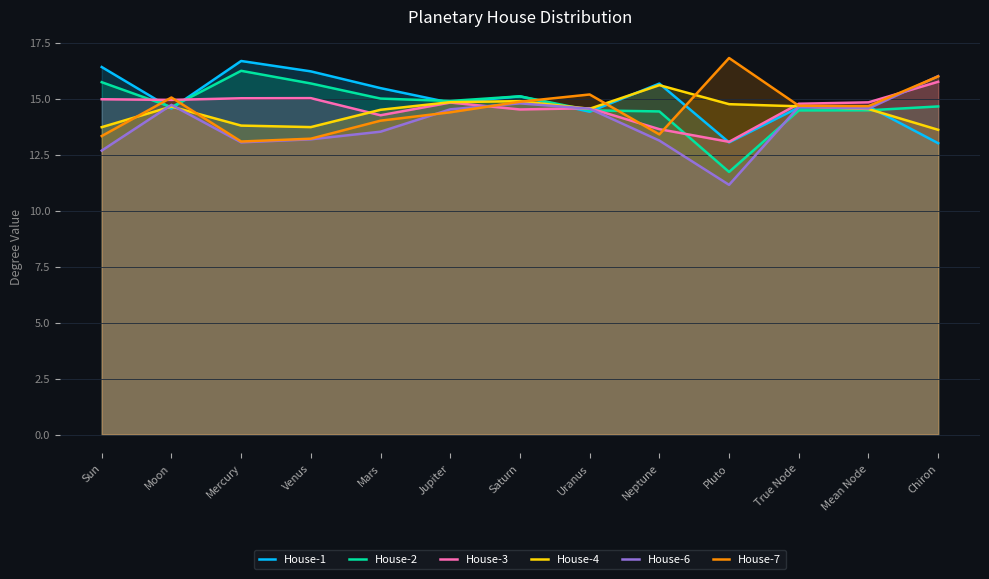

What is the label of the 7th point from the right?

Saturn